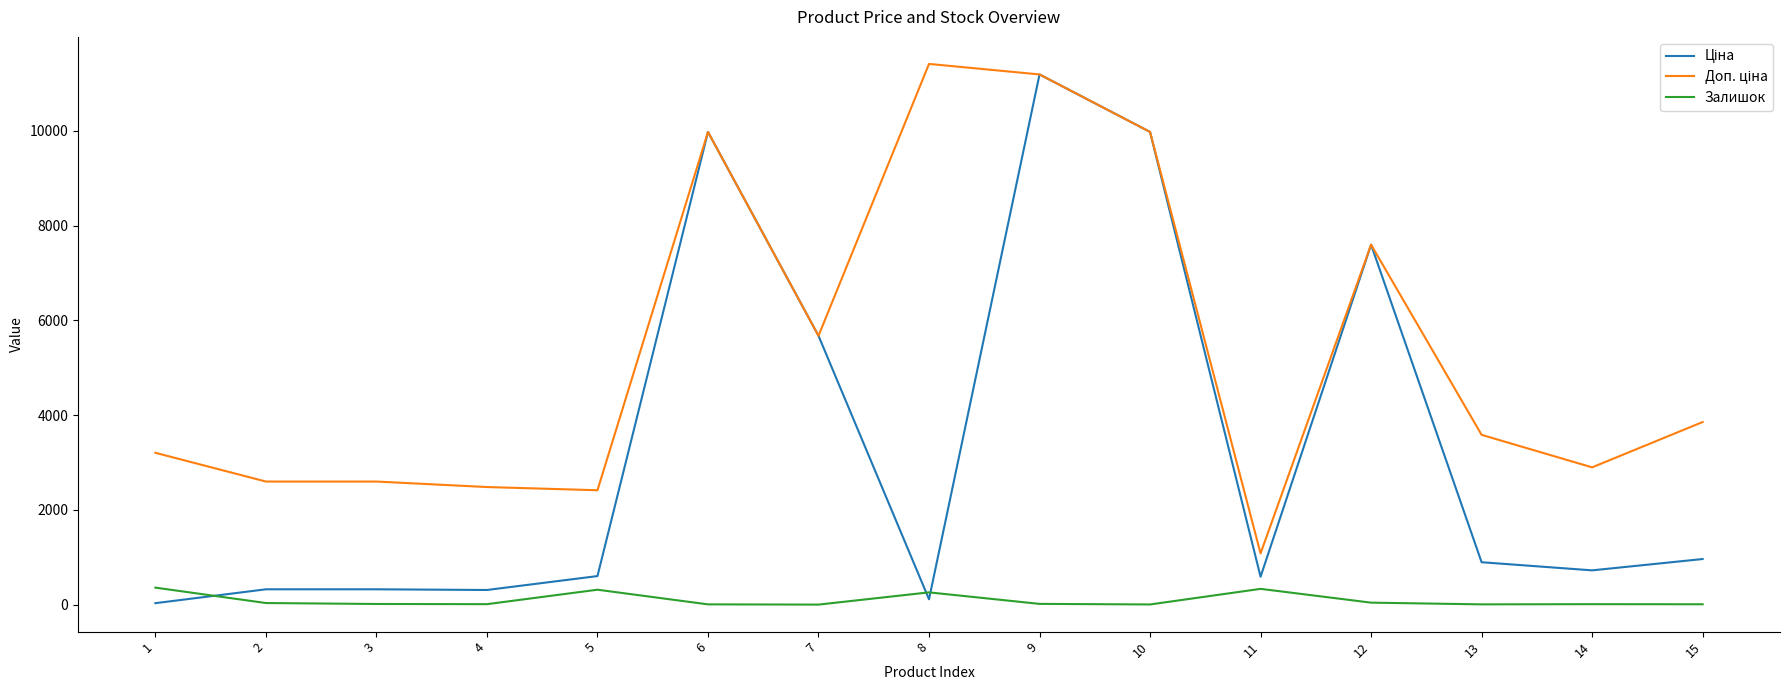

At which category is the sum across all series the highest?

9